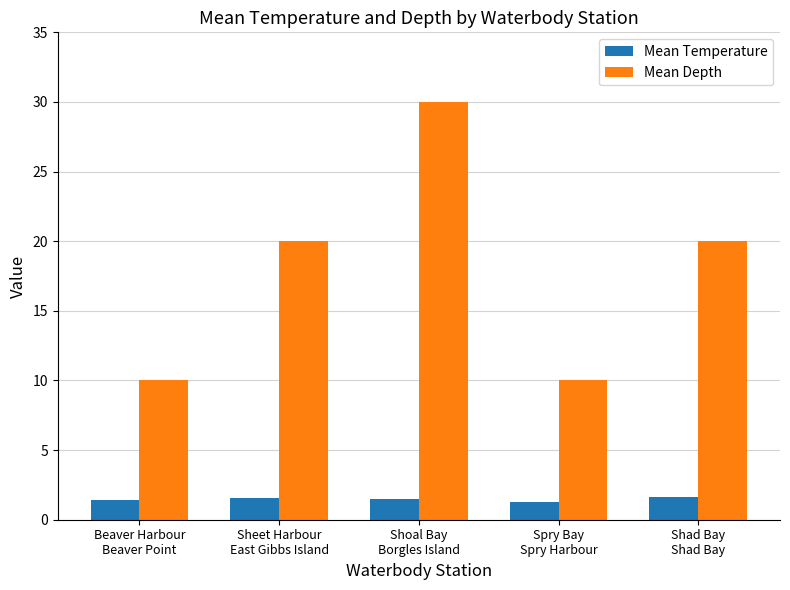

What is the difference between the maximum and minimum values in the Mean Depth series?

20.0